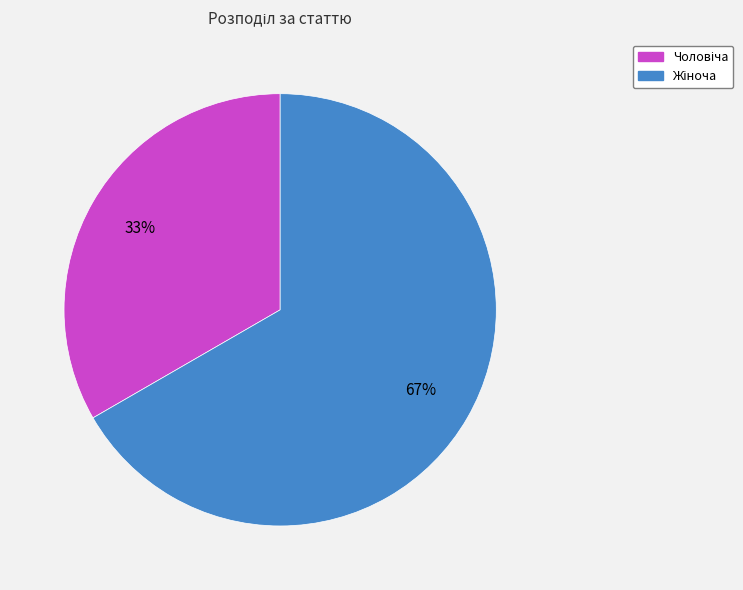

How many segments does this pie chart have?

2